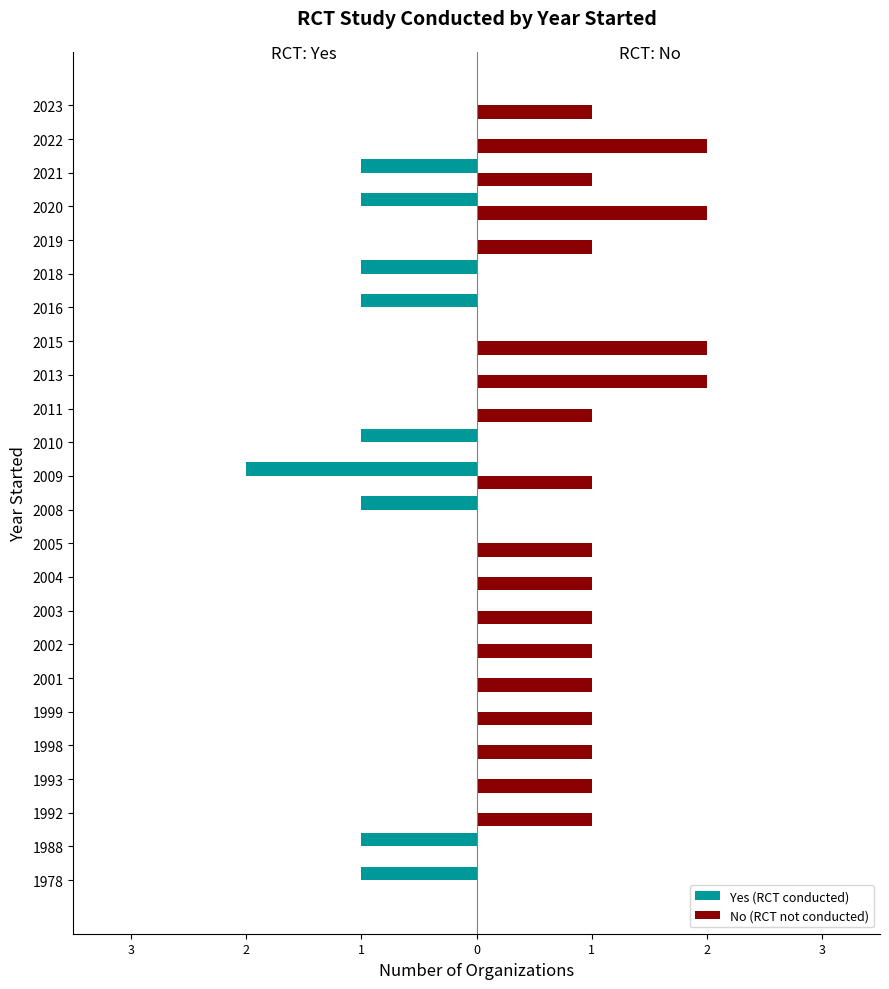

Which series has the largest total across all categories?

No (RCT not conducted)